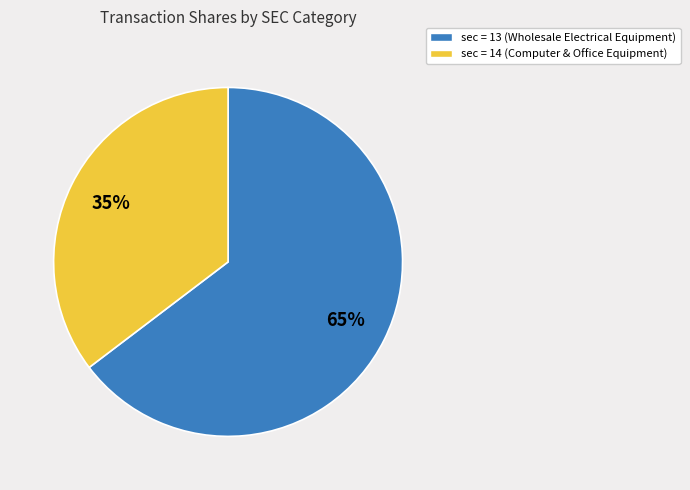

Is there a majority slice in this chart?

Yes